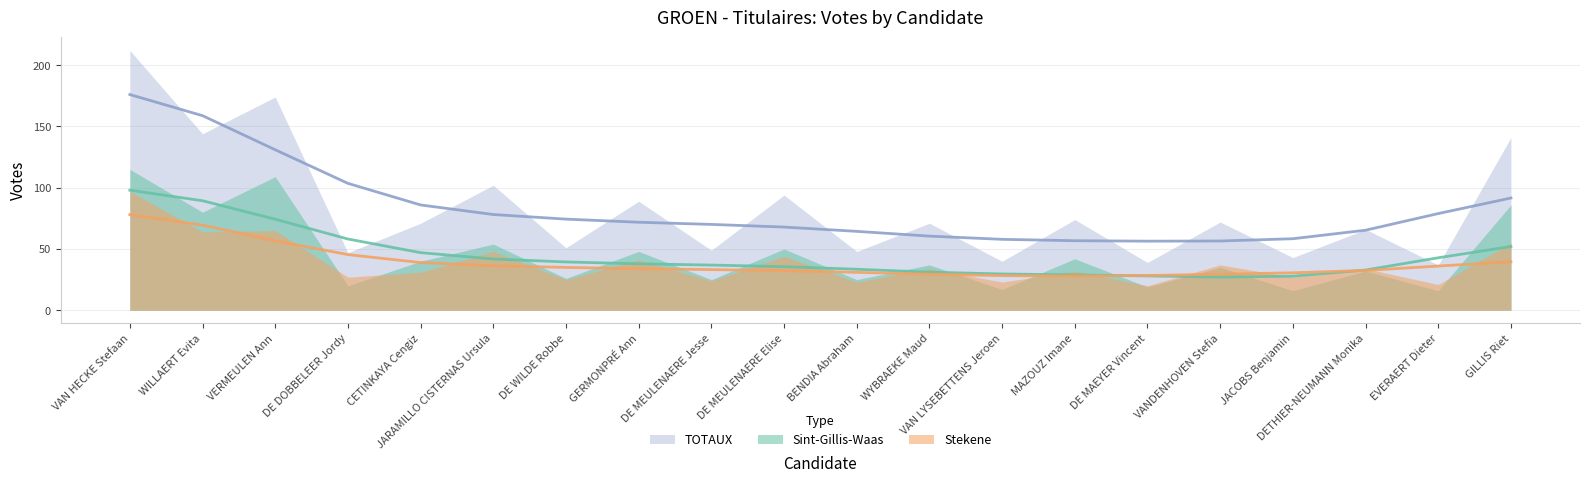

Reading right to left, what are all the values shown in this chart?

Sint-Gillis-Waas (trend): GILLIS Riet=52.0	EVERAERT Dieter=42.8	DETHIER-NEUMANN Monika=32.8	JACOBS Benjamin=27.8	VANDENHOVEN Stefia=27.1	DE MAEYER Vincent=28.0	MAZOUZ Imane=28.9	VAN LYSEBETTENS Jeroen=29.6	WYBRAEKE Maud=31.1	BENDIA Abraham=33.4	DE MEULENAERE Elise=35.6	DE MEULENAERE Jesse=36.9	GERMONPRÉ Ann=37.9	DE WILDE Robbe=39.4	JARAMILLO CISTERNAS Ursula=41.8	CETINKAYA Cengiz=47.0	DE DOBBELEER Jordy=58.1	VERMEULEN Ann=74.3	WILLAERT Evita=89.4	VAN HECKE Stefaan=98.0
Stekene (trend): GILLIS Riet=39.6	EVERAERT Dieter=36.1	DETHIER-NEUMANN Monika=32.5	JACOBS Benjamin=30.6	VANDENHOVEN Stefia=29.4	DE MAEYER Vincent=28.4	MAZOUZ Imane=27.9	VAN LYSEBETTENS Jeroen=28.3	WYBRAEKE Maud=29.4	BENDIA Abraham=30.9	DE MEULENAERE Elise=32.3	DE MEULENAERE Jesse=33.2	GERMONPRÉ Ann=33.9	DE WILDE Robbe=35.0	JARAMILLO CISTERNAS Ursula=36.3	CETINKAYA Cengiz=38.9	DE DOBBELEER Jordy=45.4	VERMEULEN Ann=56.7	WILLAERT Evita=69.4	VAN HECKE Stefaan=78.0
TOTAUX (trend): GILLIS Riet=91.6	EVERAERT Dieter=78.9	DETHIER-NEUMANN Monika=65.3	JACOBS Benjamin=58.4	VANDENHOVEN Stefia=56.5	DE MAEYER Vincent=56.4	MAZOUZ Imane=56.7	VAN LYSEBETTENS Jeroen=57.9	WYBRAEKE Maud=60.5	BENDIA Abraham=64.4	DE MEULENAERE Elise=67.9	DE MEULENAERE Jesse=70.0	GERMONPRÉ Ann=71.8	DE WILDE Robbe=74.4	JARAMILLO CISTERNAS Ursula=78.1	CETINKAYA Cengiz=85.9	DE DOBBELEER Jordy=103.6	VERMEULEN Ann=131.0	WILLAERT Evita=158.8	VAN HECKE Stefaan=176.0